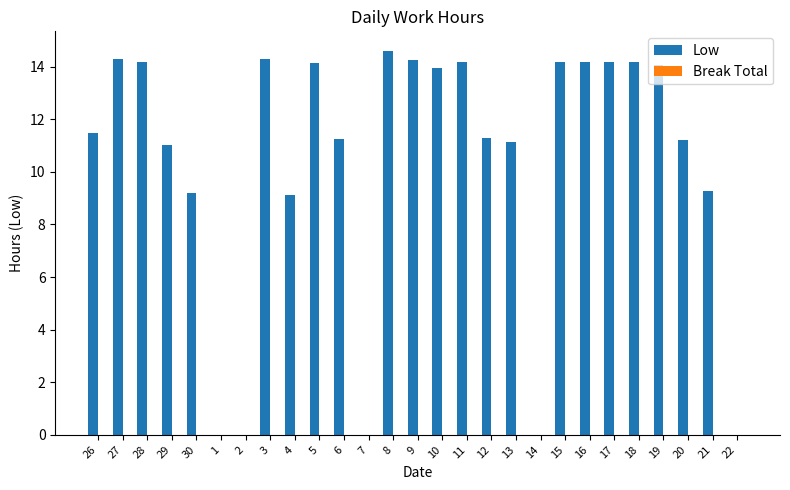

The value at 21 is 9.3. True or false?

True